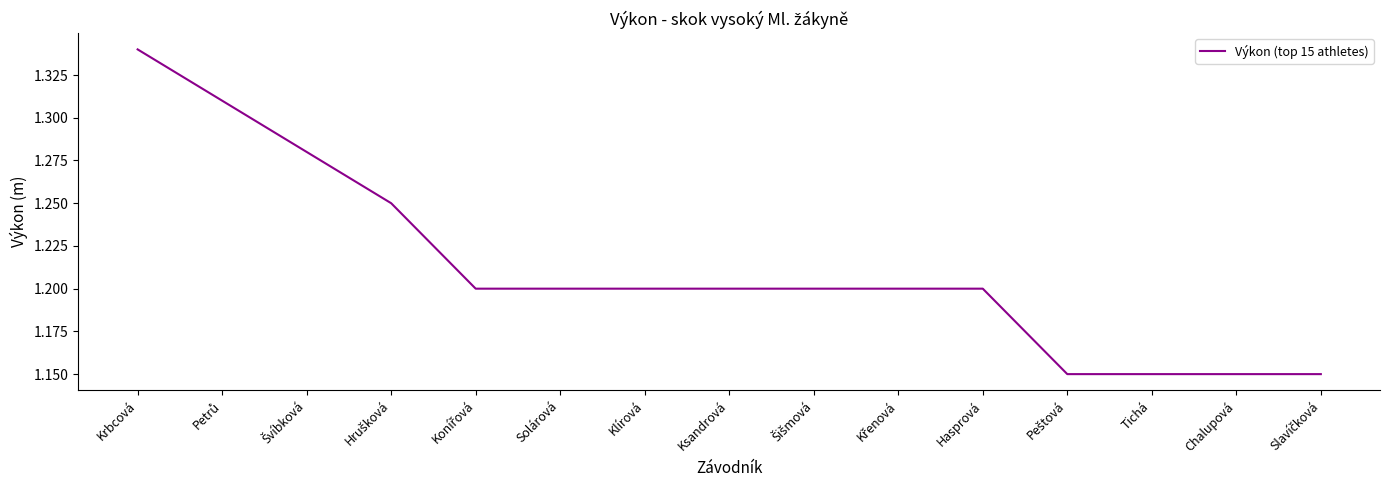

Count the number of categories in the chart.

15